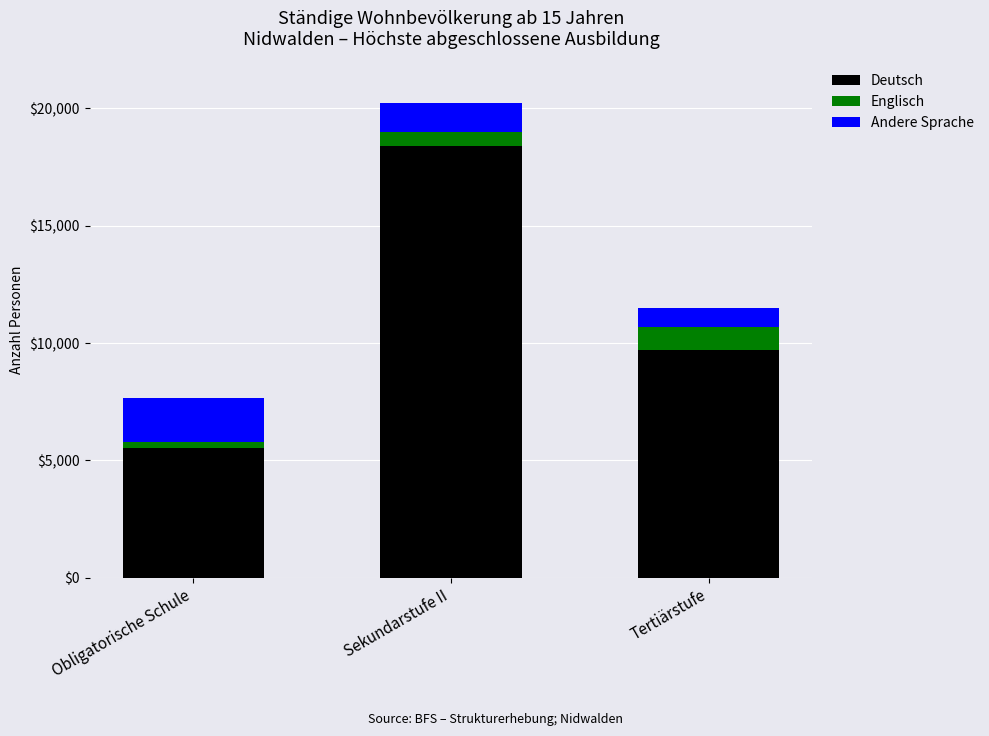

What is the value of the Deutsch bar at the 2nd from the left?

18391.8